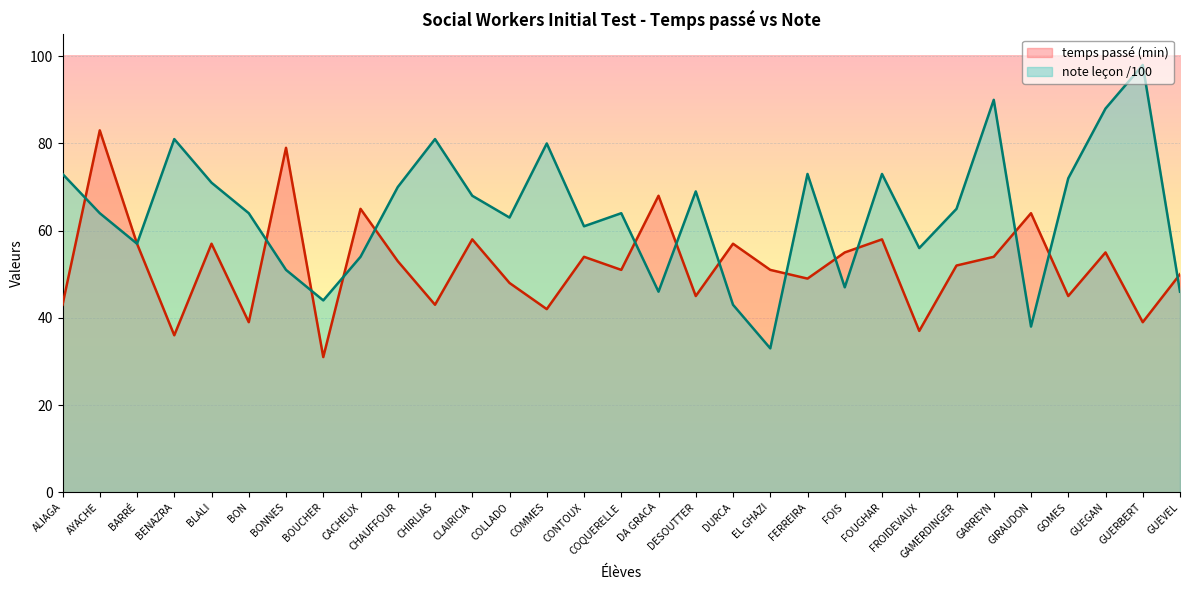

What is the sum of the note leçon /100 values at FROIDEVAUX and BON?

120